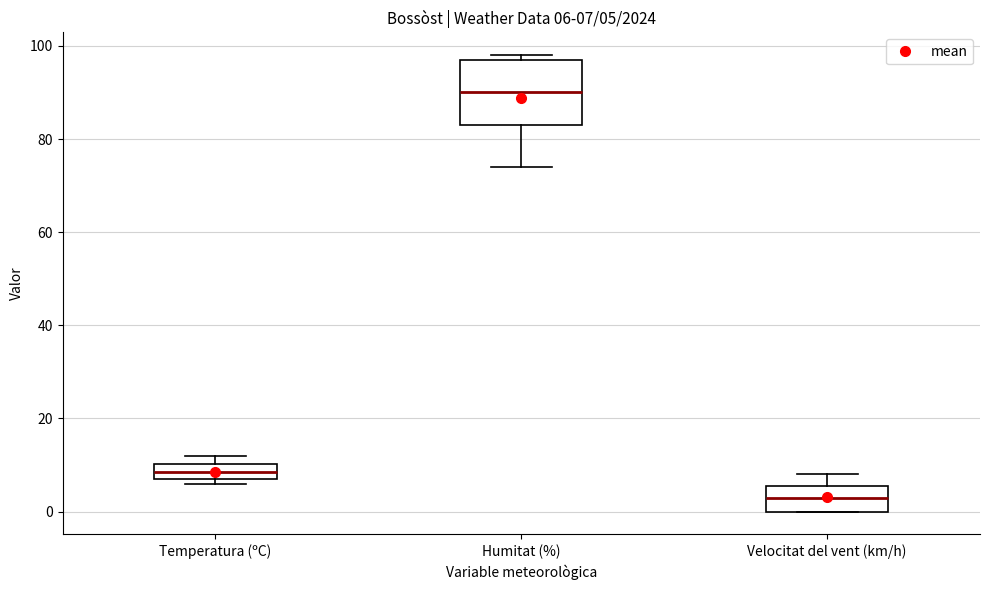

Which box has the highest median line?

Humitat (%)